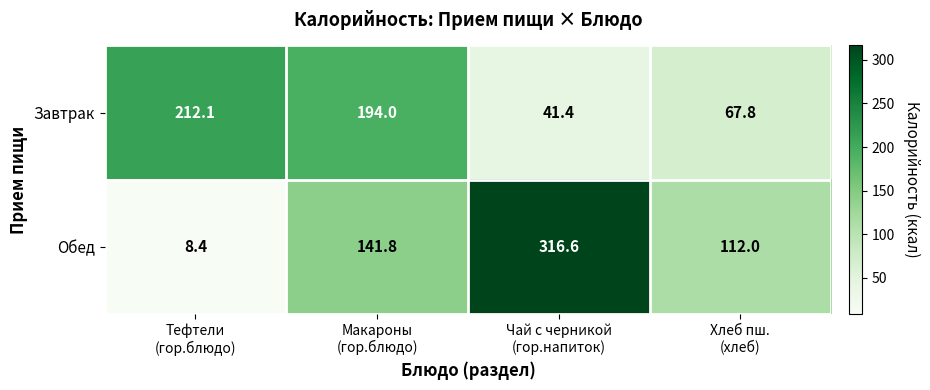

List the series in order of their overall mean, lowest first.

Завтрак, Обед